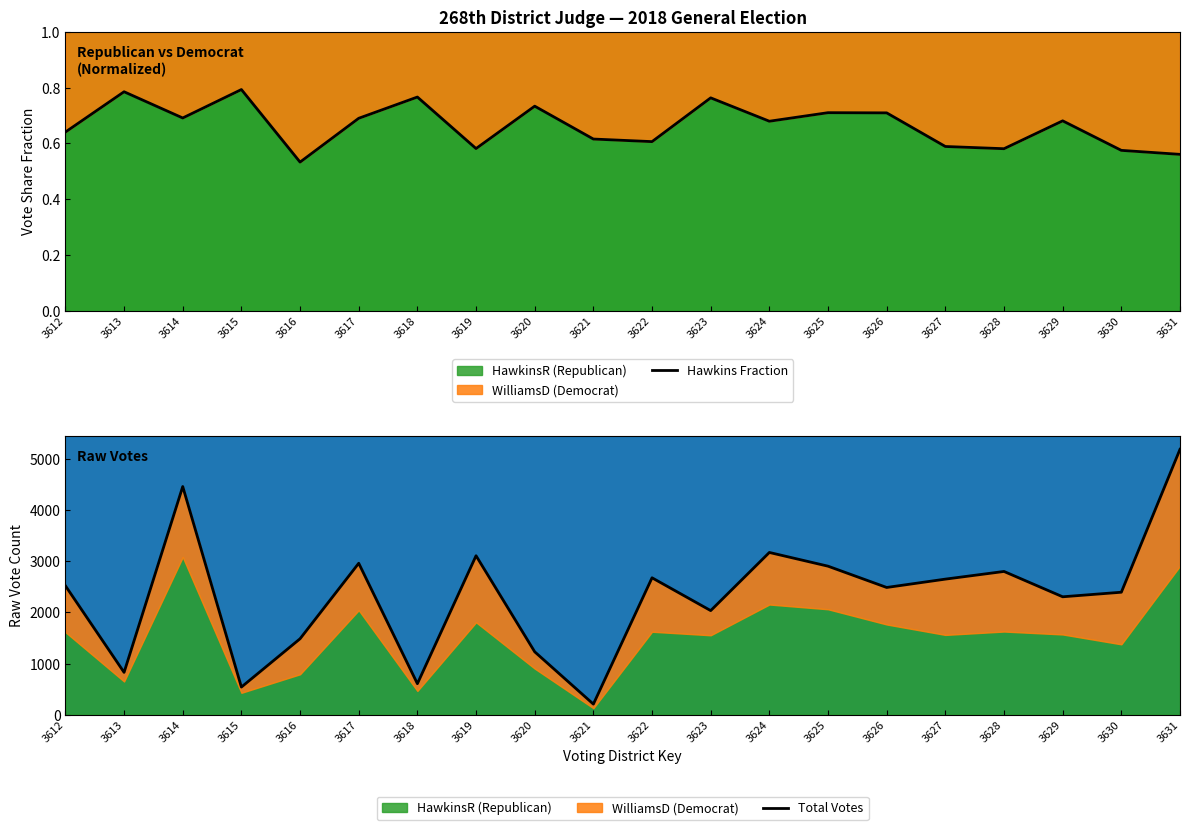

List the labels in order of Total Votes value, largest first.

3631, 3614, 3624, 3619, 3617, 3625, 3628, 3622, 3627, 3612, 3626, 3630, 3629, 3623, 3616, 3620, 3613, 3618, 3615, 3621